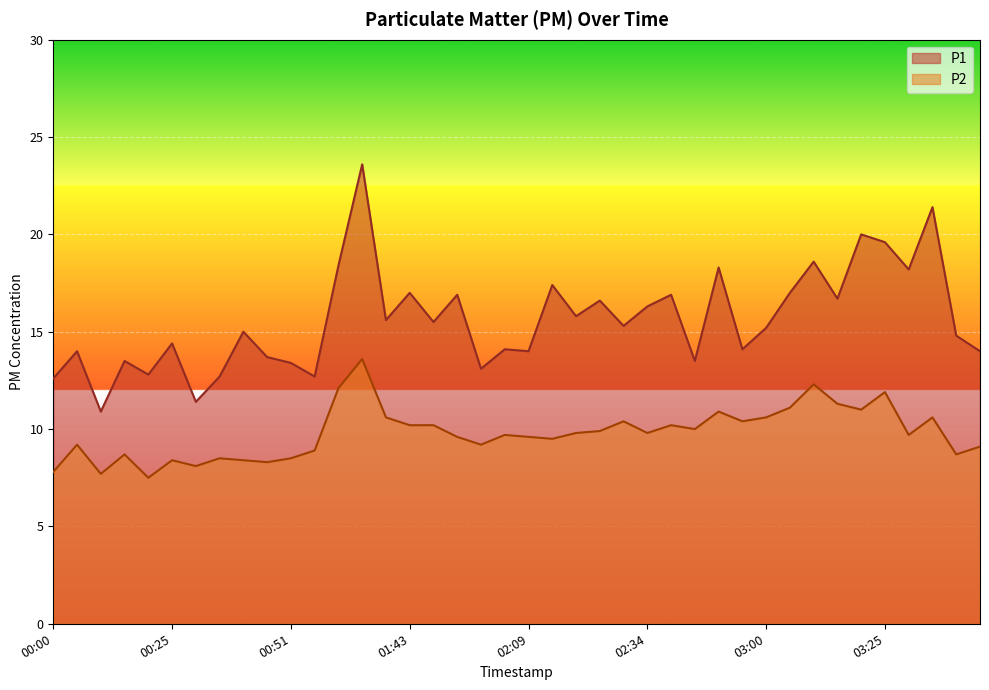

At which category is the sum across all series the highest?

01:12